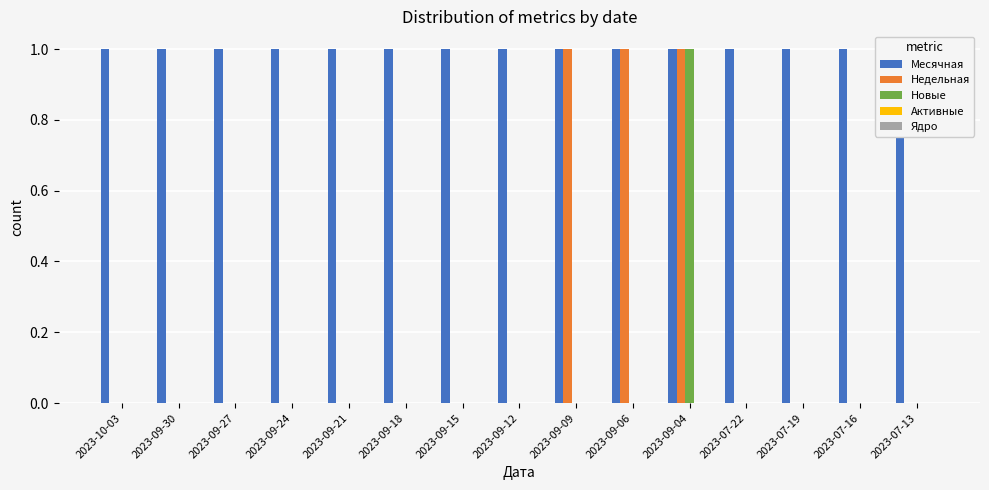

Does the chart contain stacked bars?

No